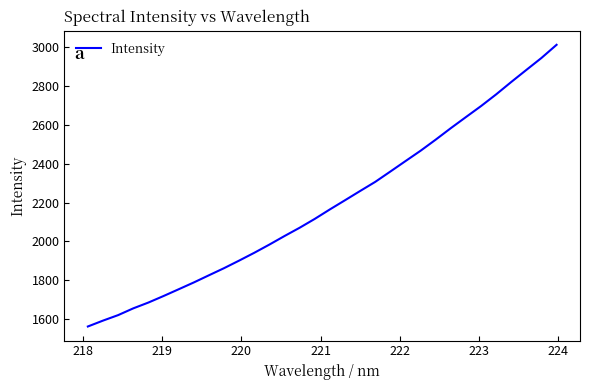

What is the difference between the maximum and minimum values?

1451.2